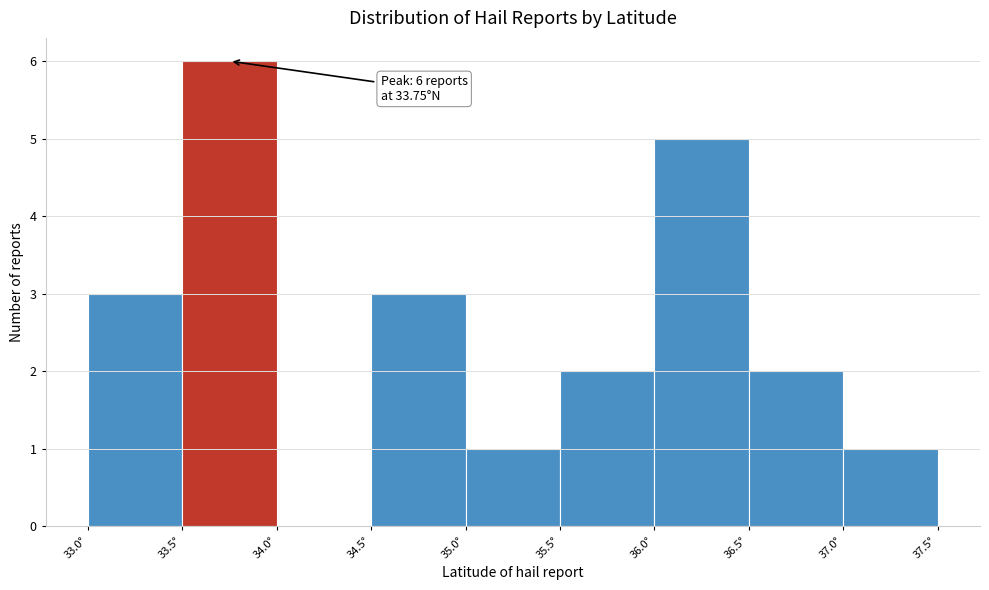

Over which range of the x-axis is the bar tallest?

33.5 to 34.0